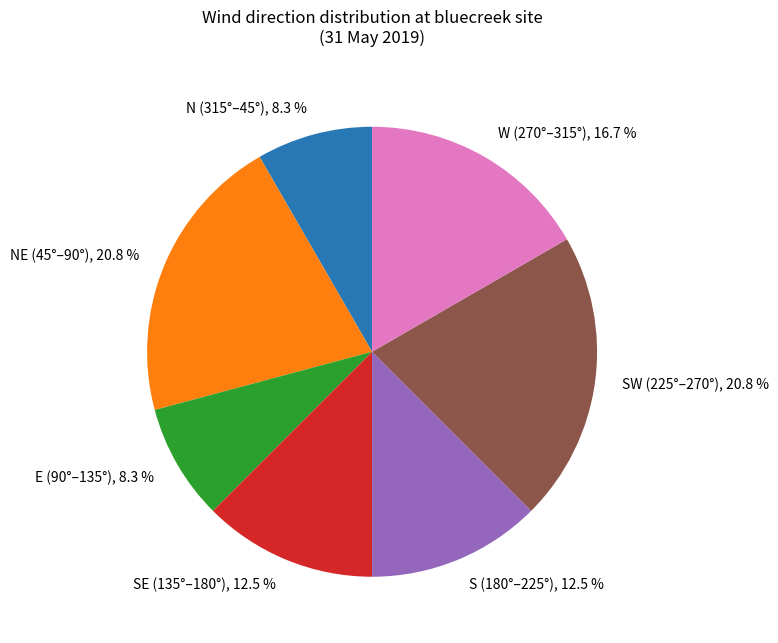

How many segments does this pie chart have?

7